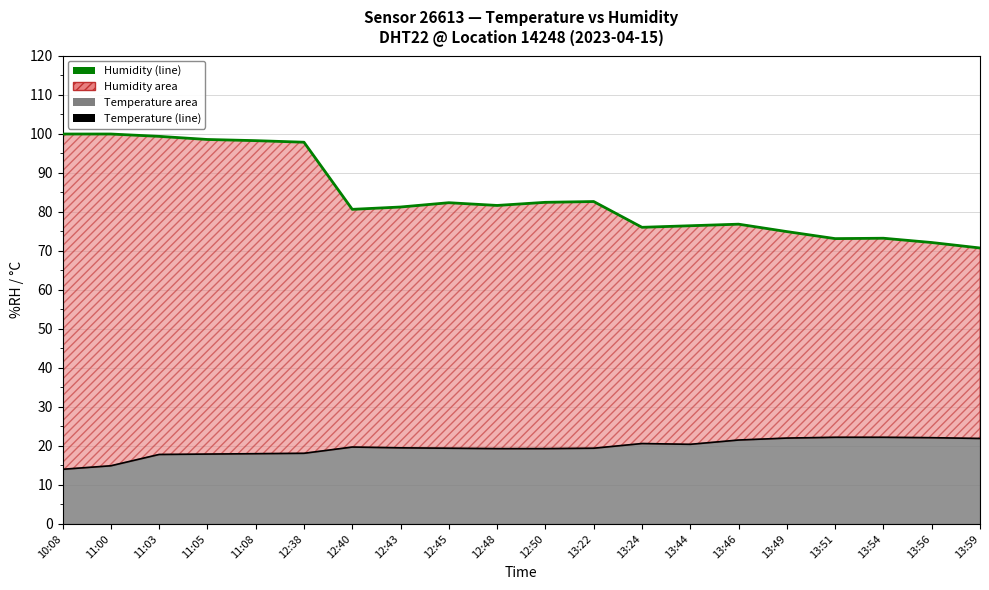

What is the maximum value shown in the chart?

99.9